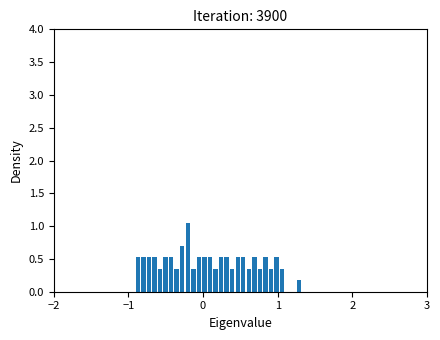

Read against the x-axis, roughly where is the centre of the tallest bar?

-0.2